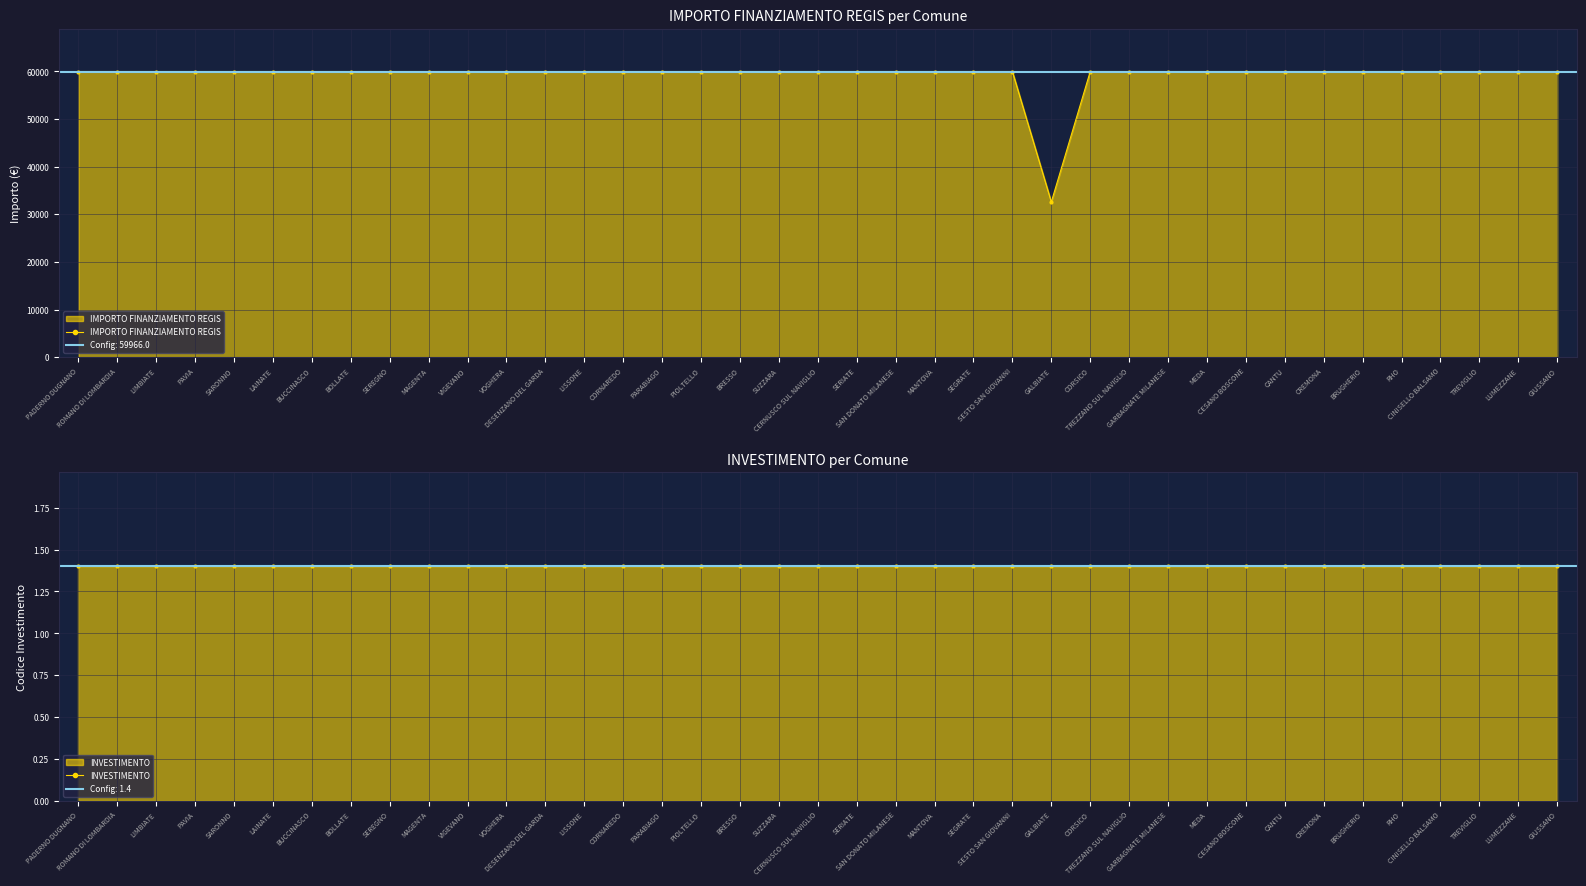

What is the maximum value shown in the chart?

59966.0